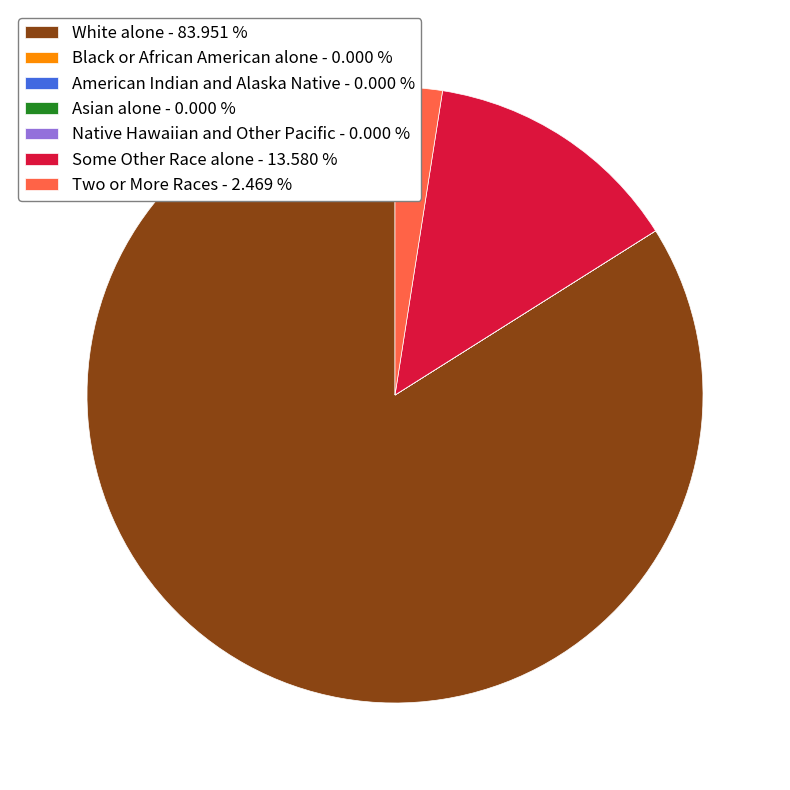

Does White alone - 83.951 % account for over 50% of the chart?

Yes